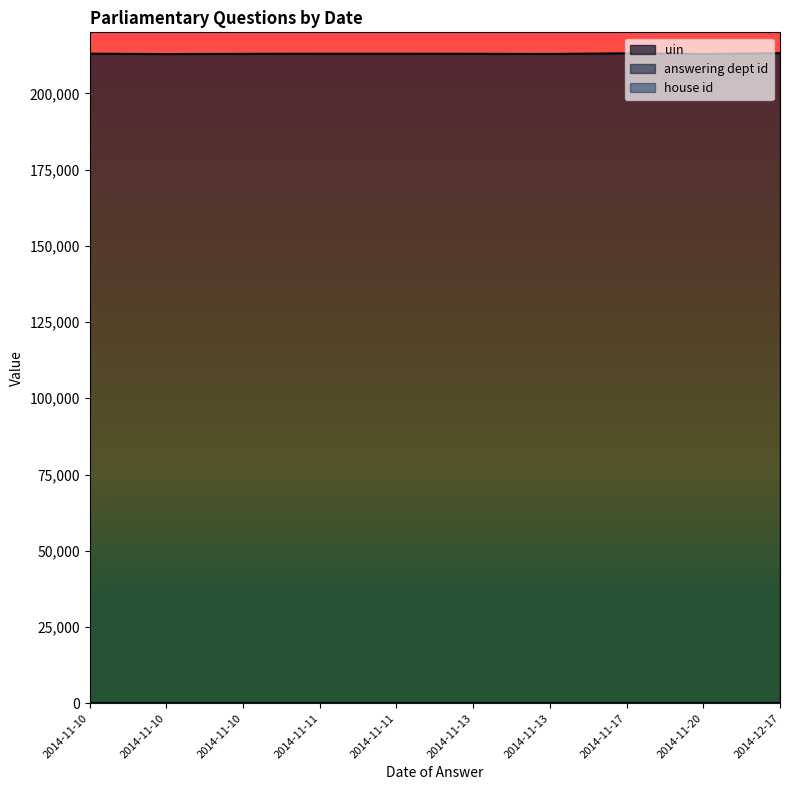

Read the answering dept id value at 2014-11-10.

27